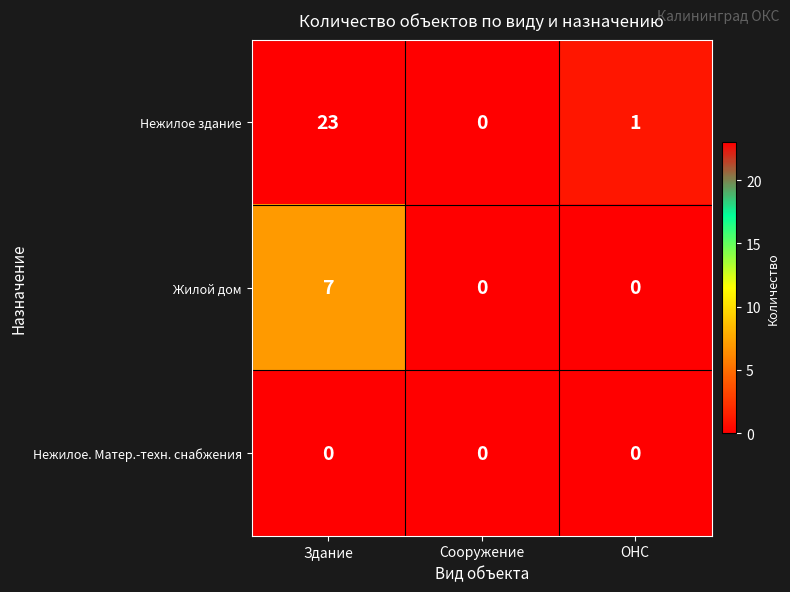

What is the maximum value shown in the chart?

23